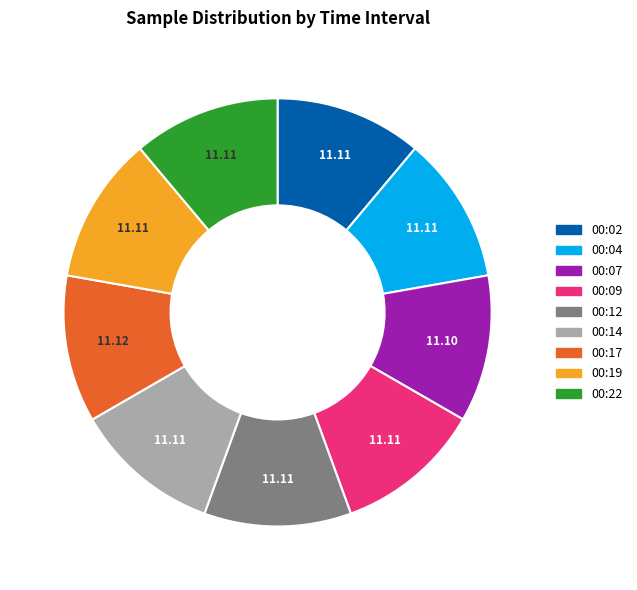

Which slice is the smallest?

00:07